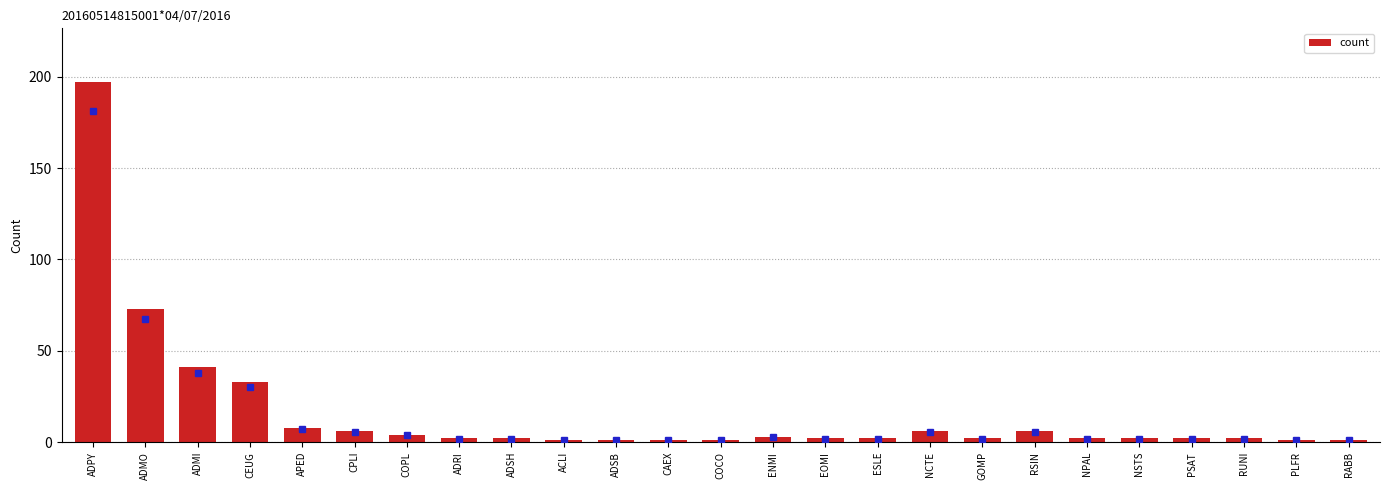

Where does the data first go above 2?

ADPY